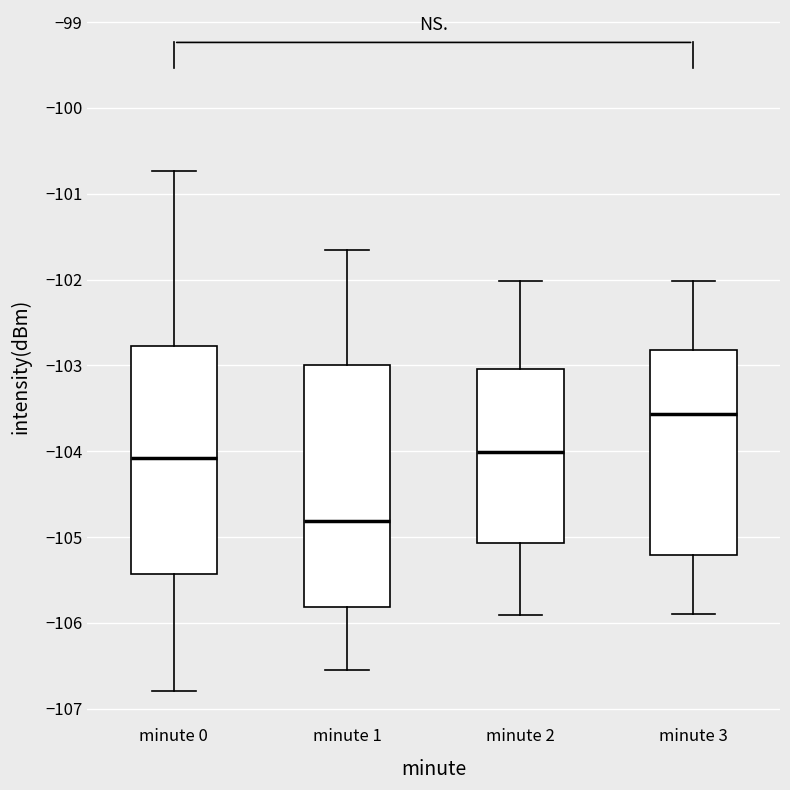

Where does the upper whisker of the box for minute 0 end on the y-axis? The values are not printed on the chart, so give them approximately, as read against the axis.

-100.7